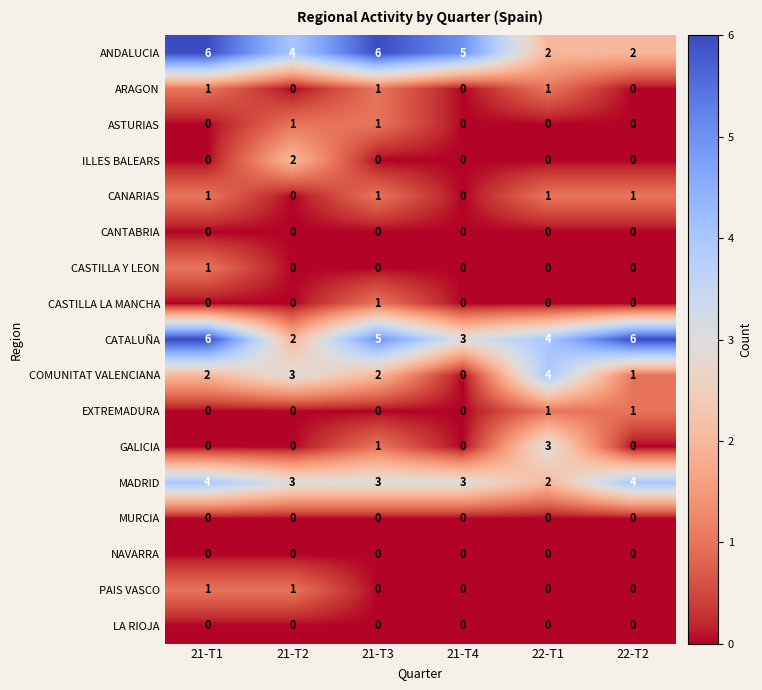

What is the difference between the highest and lowest values at 22-T2?

6